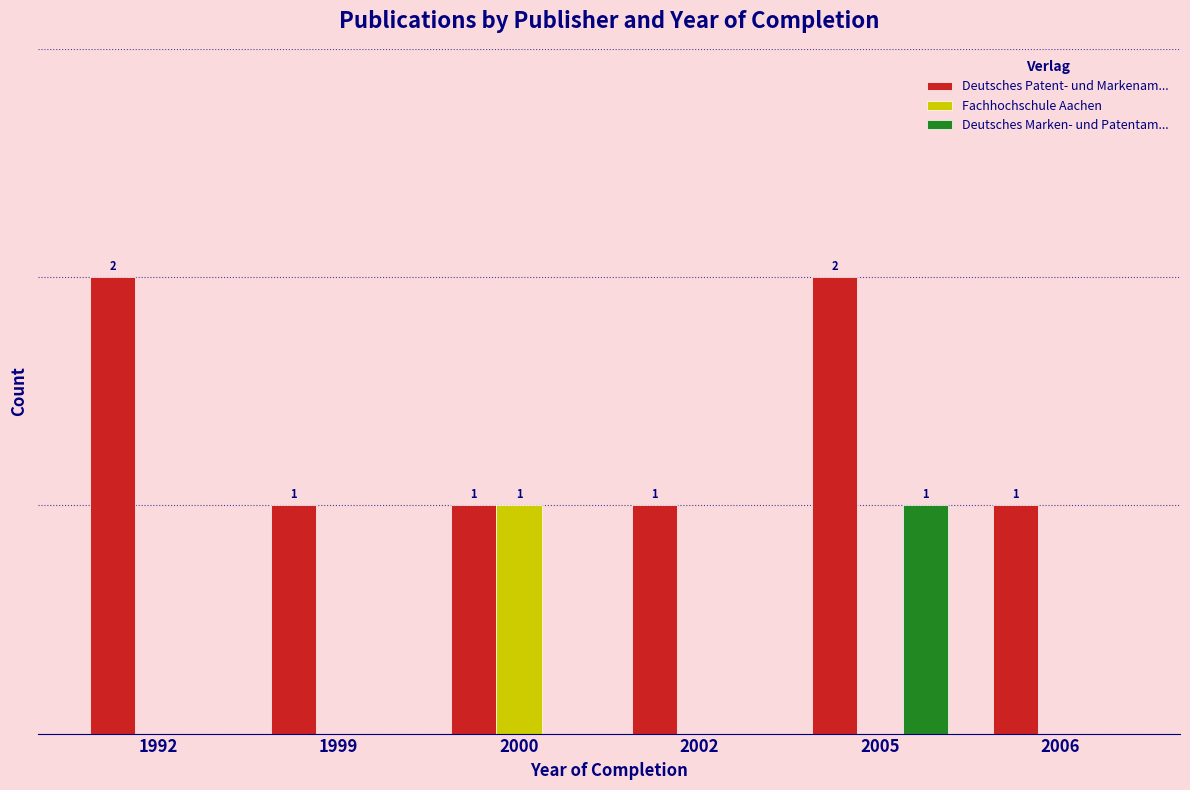

Does the chart contain stacked bars?

No